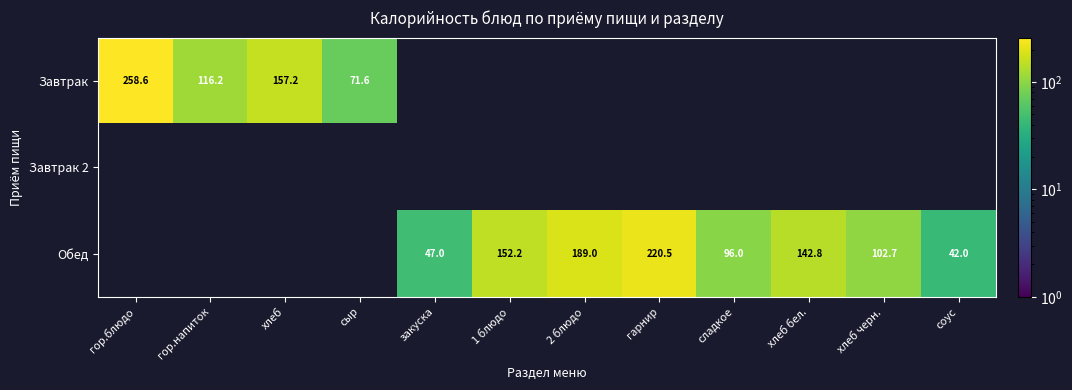

Is it true that Обед equals 47.0 at закуска?

True